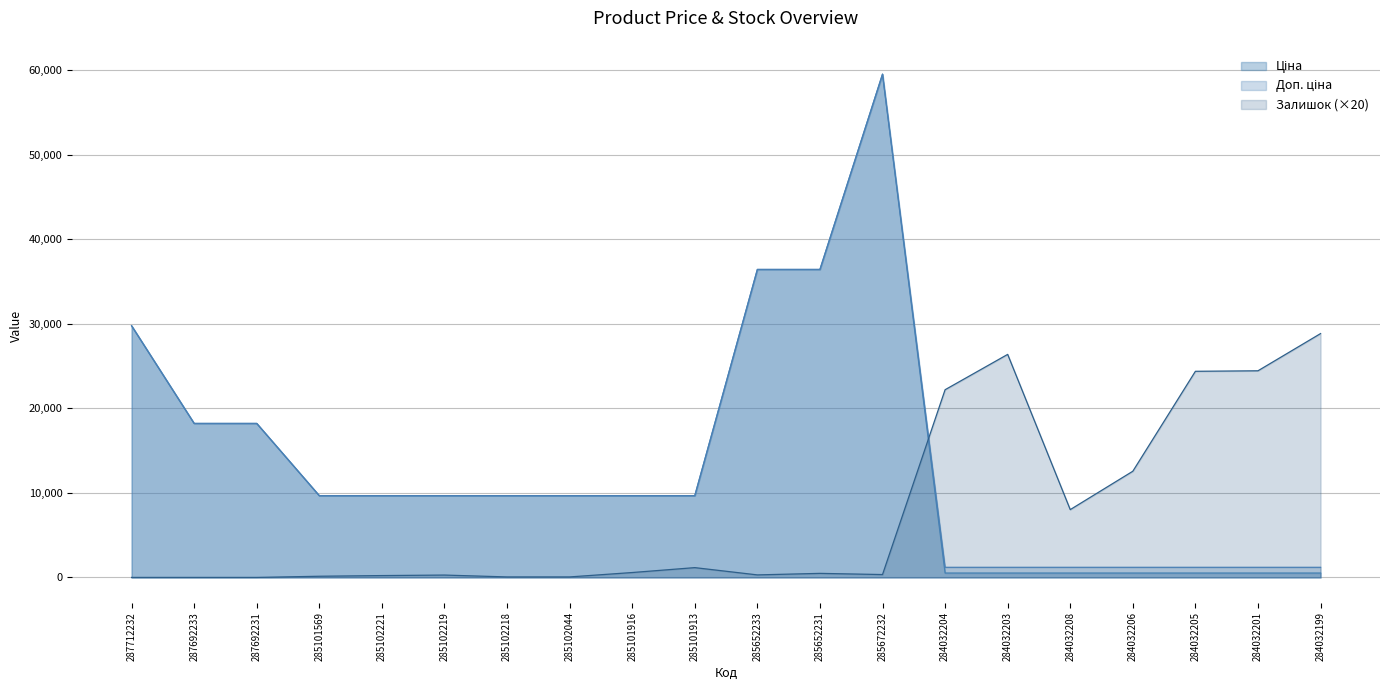

Rank the series at 285652231 from lowest to highest value.

Залишок, Ціна, Доп. ціна